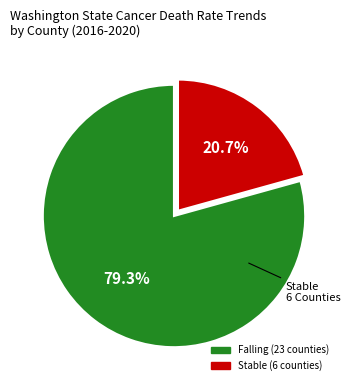

Is there any slice that represents more than half of the pie?

Yes